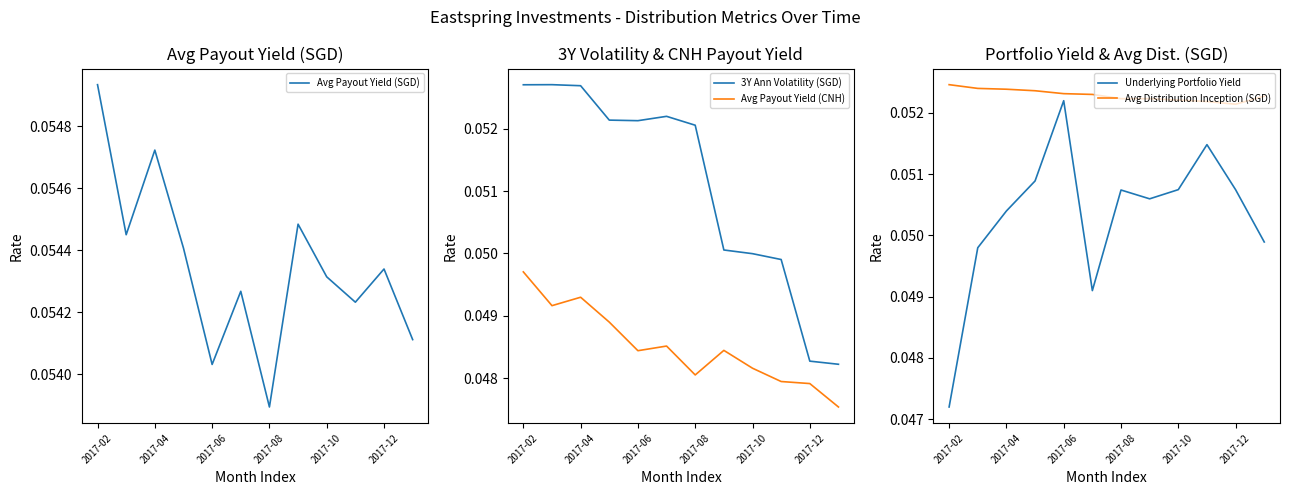

At how many categories does at least one series exceed 0?

12